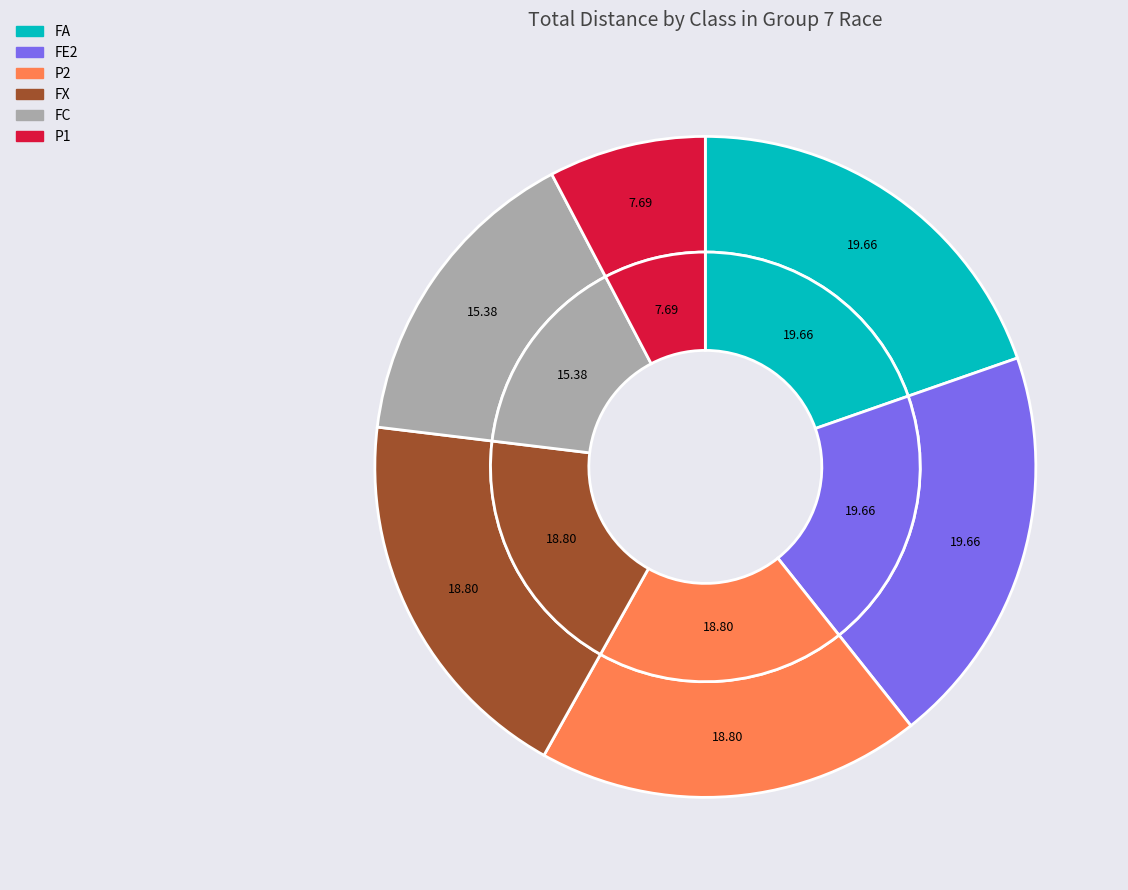

To the nearest percent, what portion does P1 represent?

8%